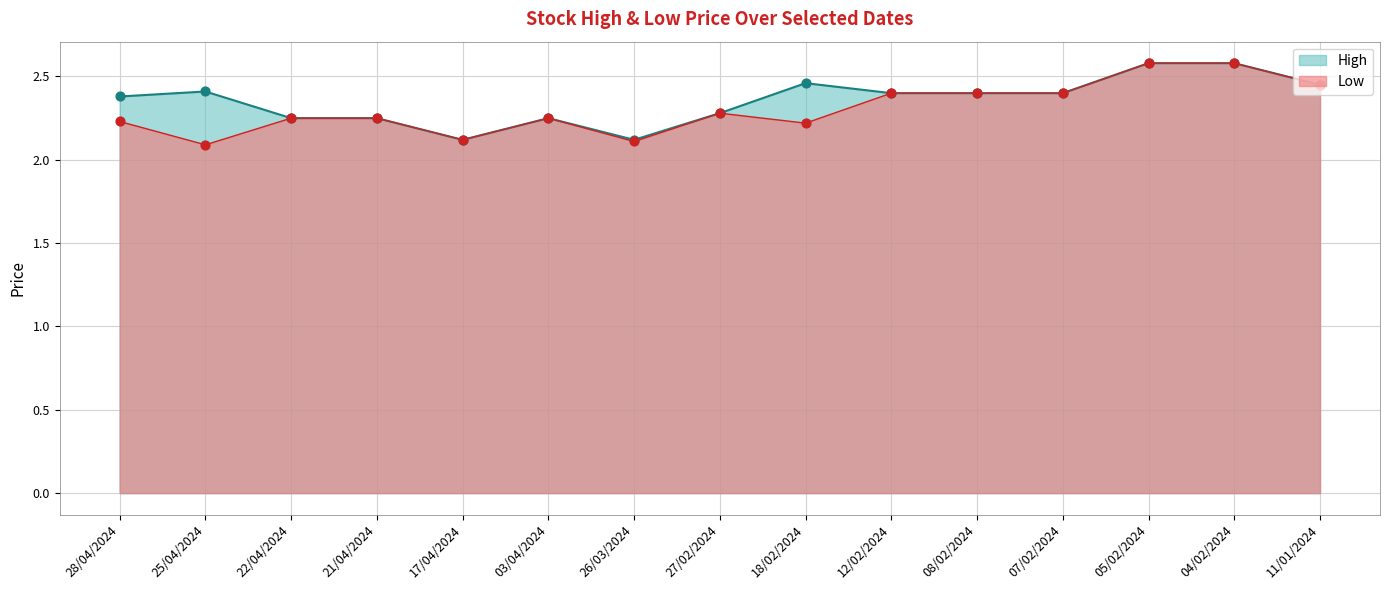

What are all the series names shown in the legend?

High, Low